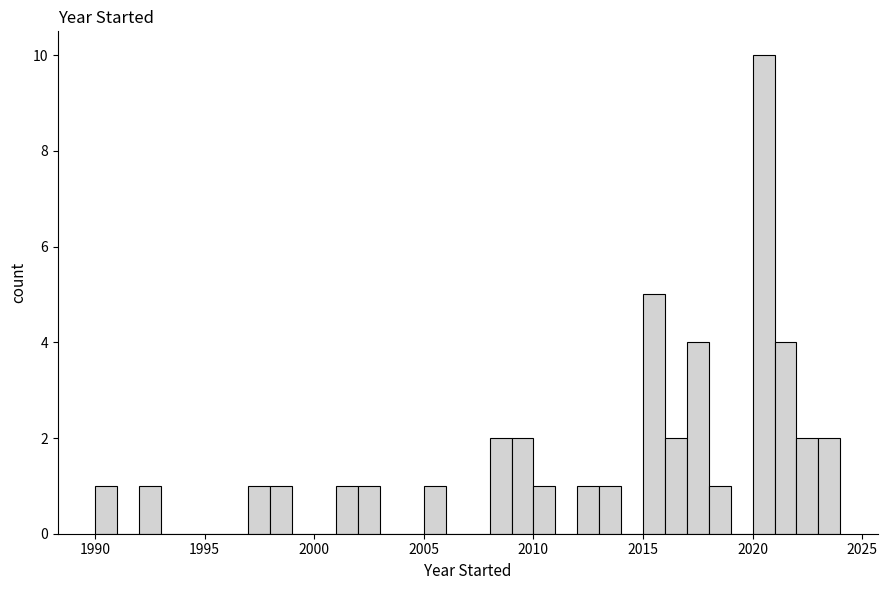

Read against the x-axis, roughly where is the centre of the tallest bar?

2020.5